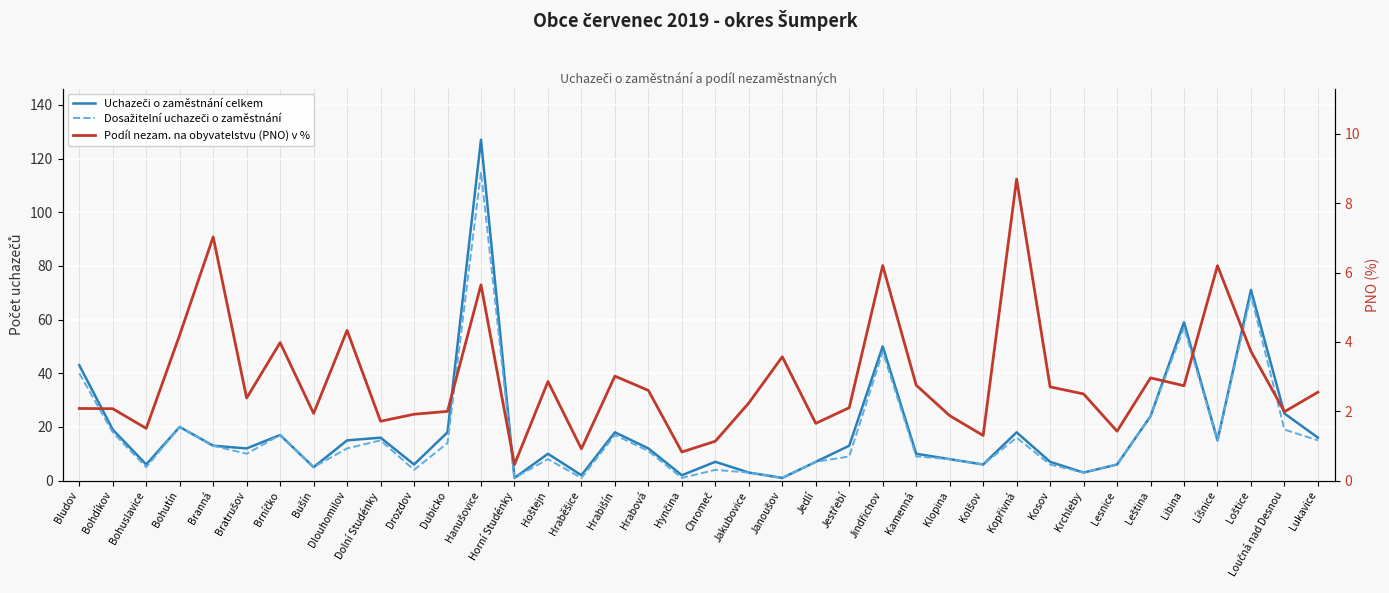

In Podíl nezam. na obyvatelstvu (PNO) v %, how many points are lower than both neighbors (excluding endpoints)?

12